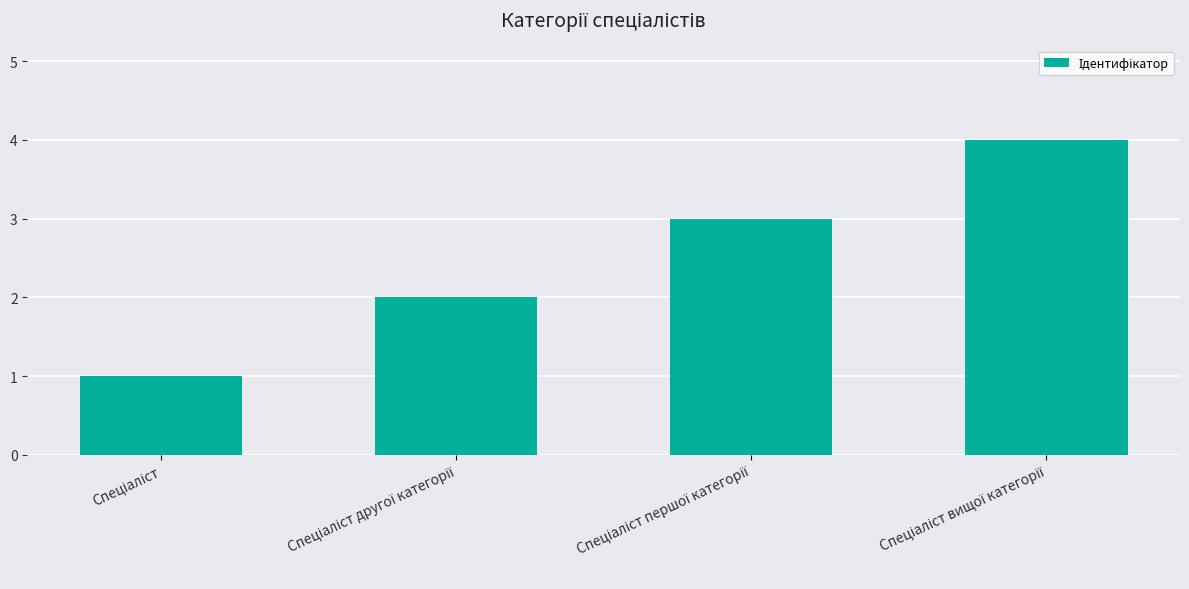

What is the difference between the maximum and minimum values?

3